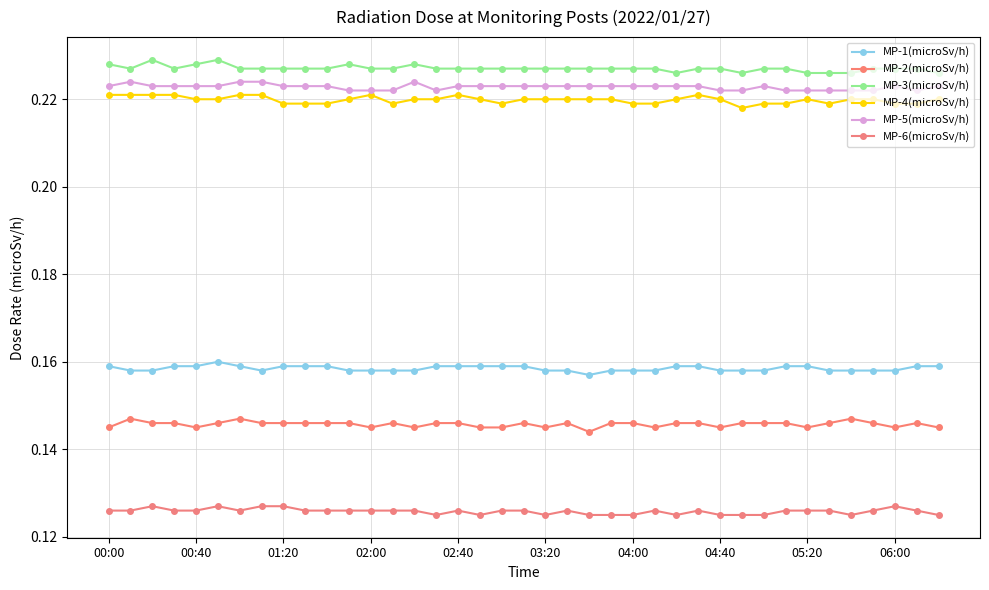

In MP-2(microSv/h), how many points are higher than both neighbors (excluding endpoints)?

7